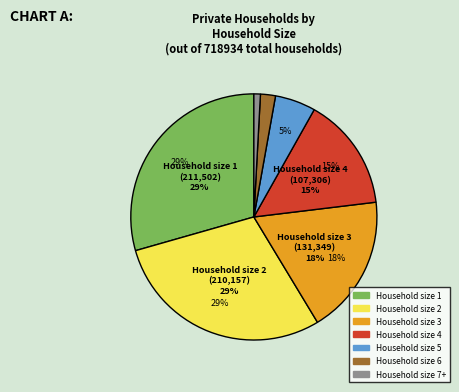

To the nearest percent, what is the average slice percentage?

14%